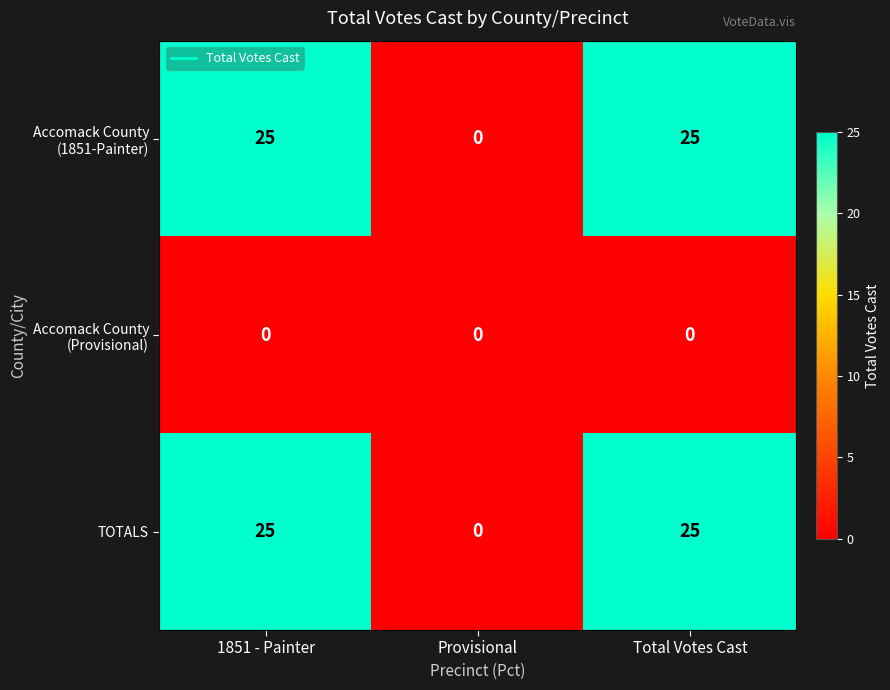

Between 1851 - Painter and Total Votes Cast, which series saw the biggest shift?

Accomack County (1851-Painter)